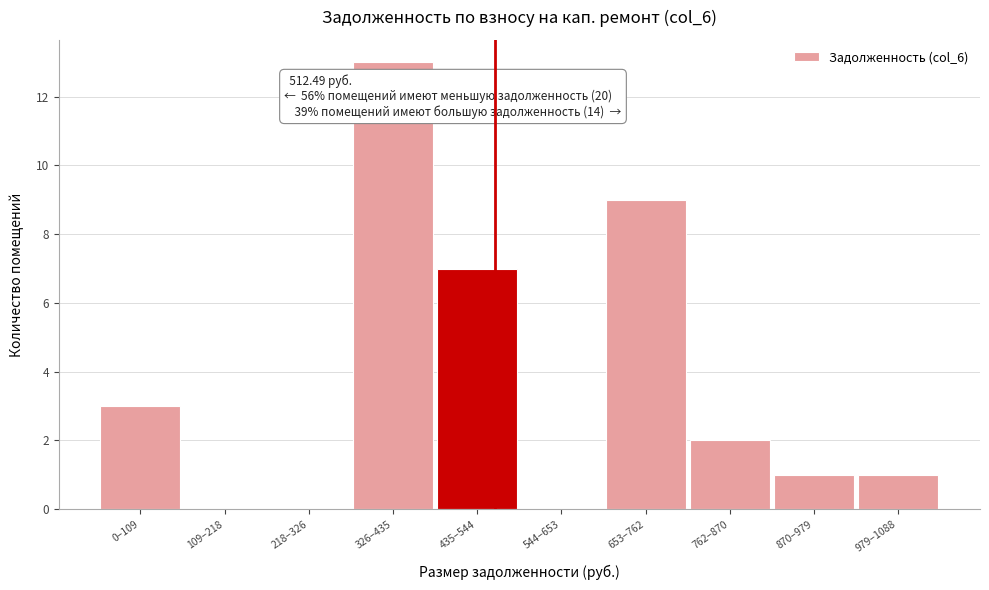

Reading left to right, list all the values displayed in this chart.

0–109=3	109–218=0	218–326=0	326–435=13	435–544=7	544–653=0	653–762=9	762–870=2	870–979=1	979–1088=1